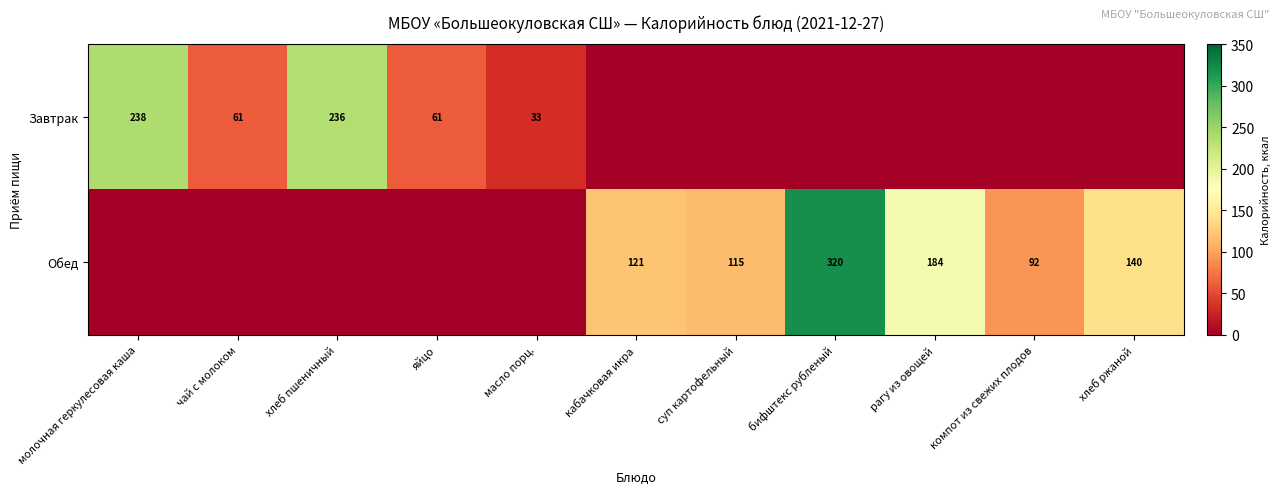

What is the sum of the Завтрак values at молочная геркулесовая каша and чай с молоком?

299